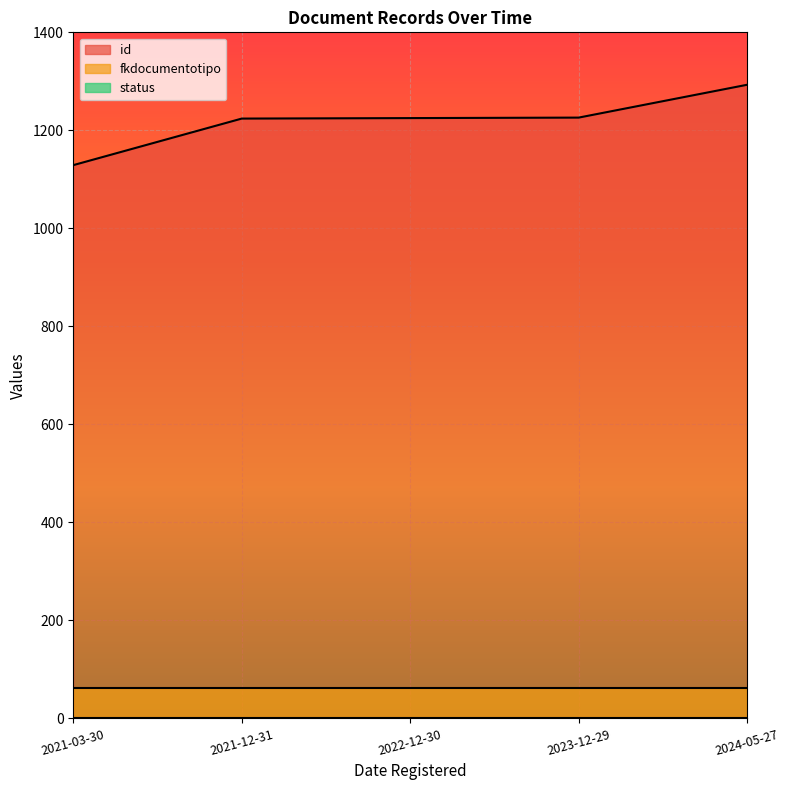

At how many categories does at least one series exceed 1208?

4